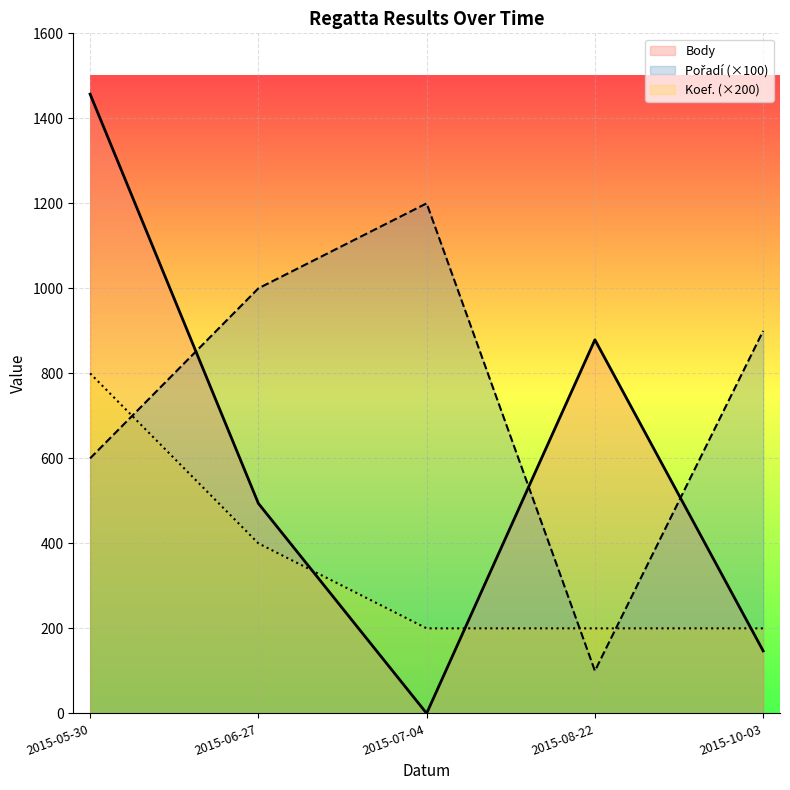

The Koef. (×200) series shows 266 at 2015-07-04. True or false?

False